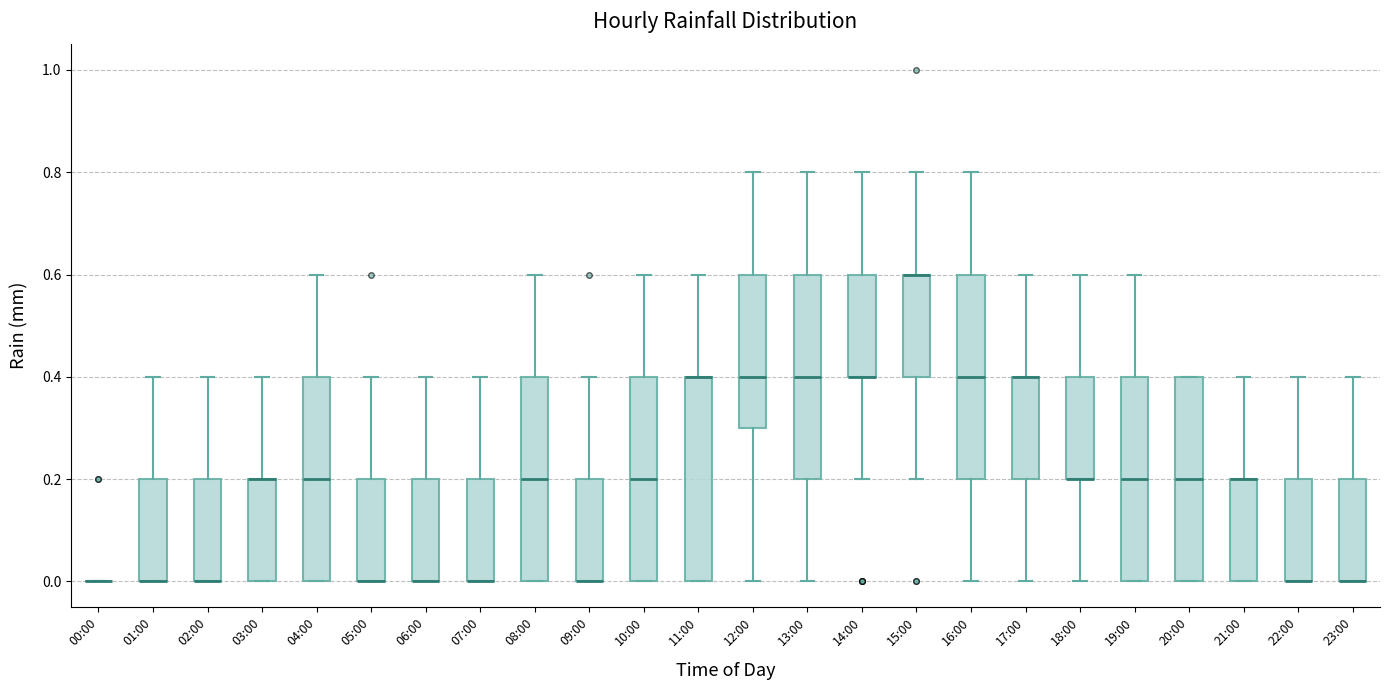

Where does the upper whisker of the box for 06:00 end on the y-axis? The values are not printed on the chart, so give them approximately, as read against the axis.

0.4